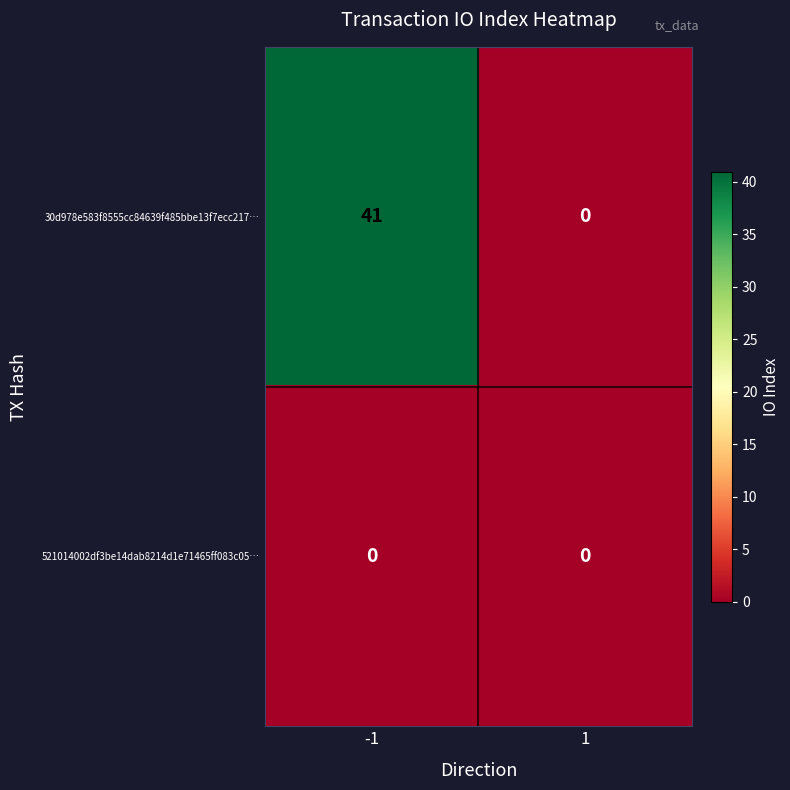

What is the difference between the maximum and minimum values in the 30d978e583f8555cc84639f485bbe13f7ecc217… series?

41